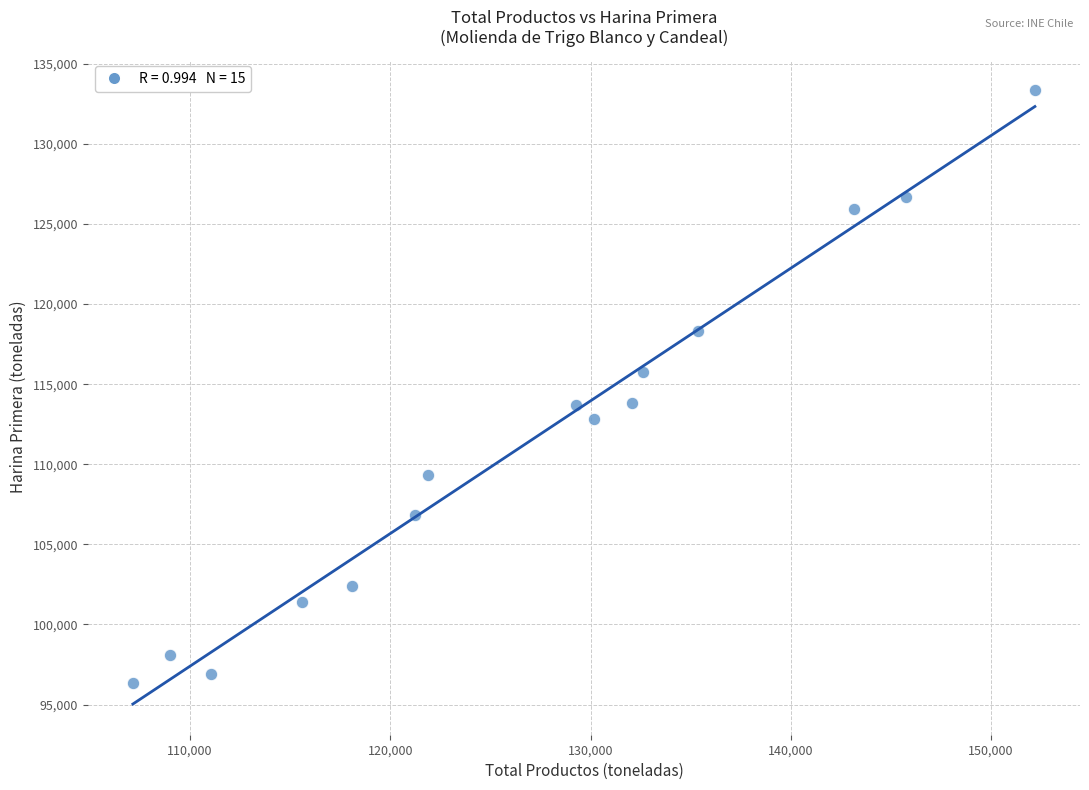

What is the range of Y values (max minus min)?

37004